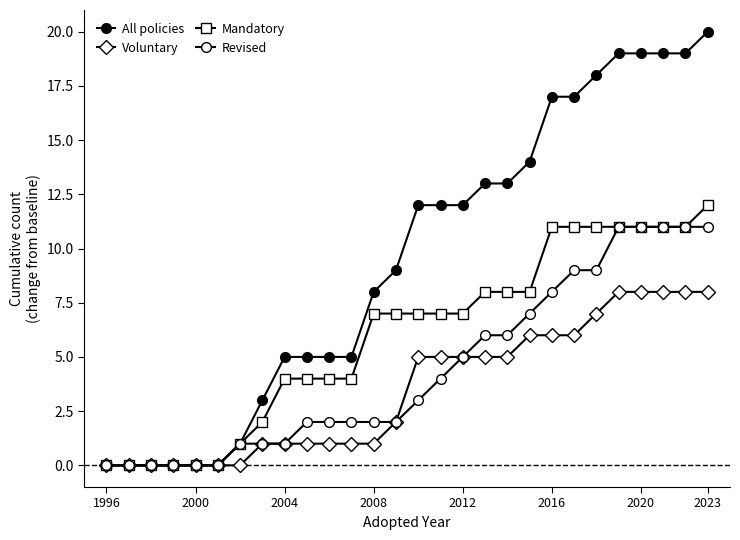

How many data points in Voluntary are less than 5?

14